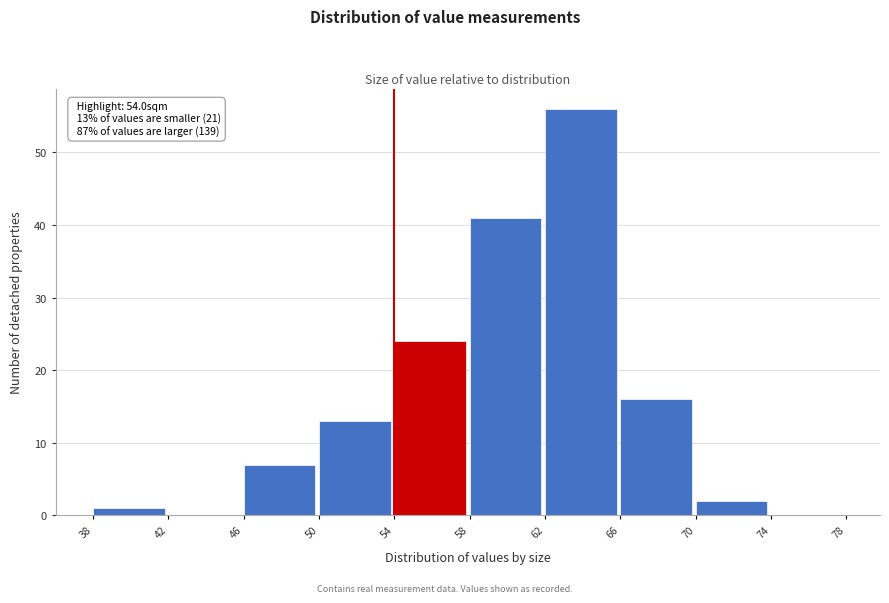

Over which range of the x-axis is the bar tallest?

62 to 66